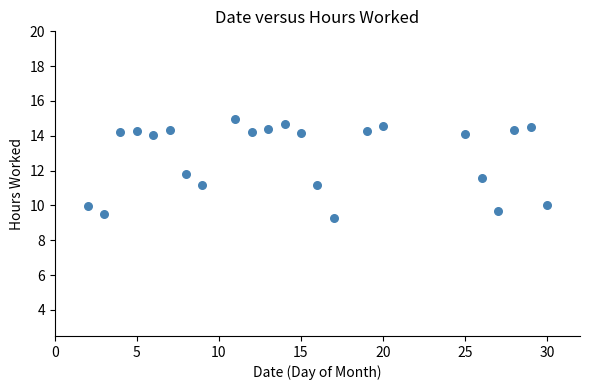

What Y value in the scatter plot is closest to 12?

11.8